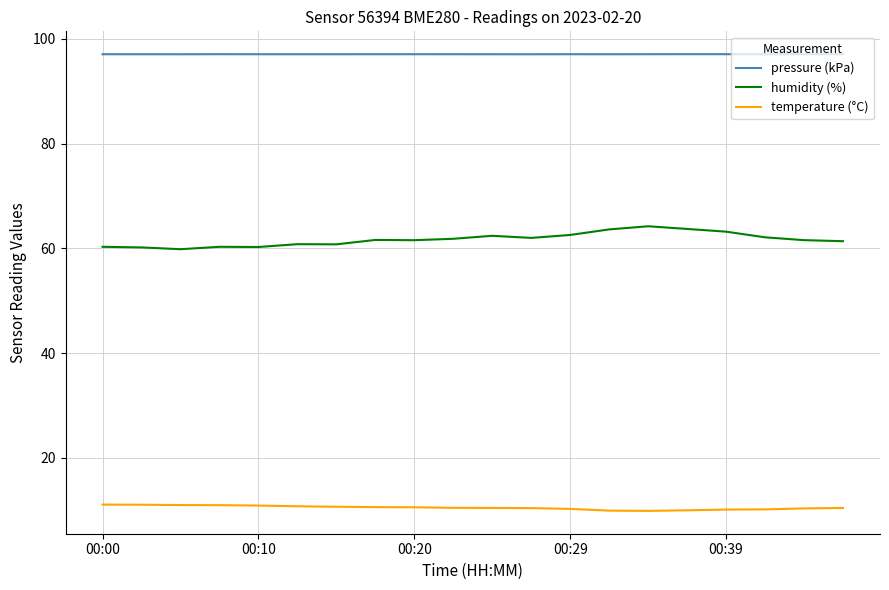

True or false: pressure (kPa) and temperature (°C) intersect in this chart.

False